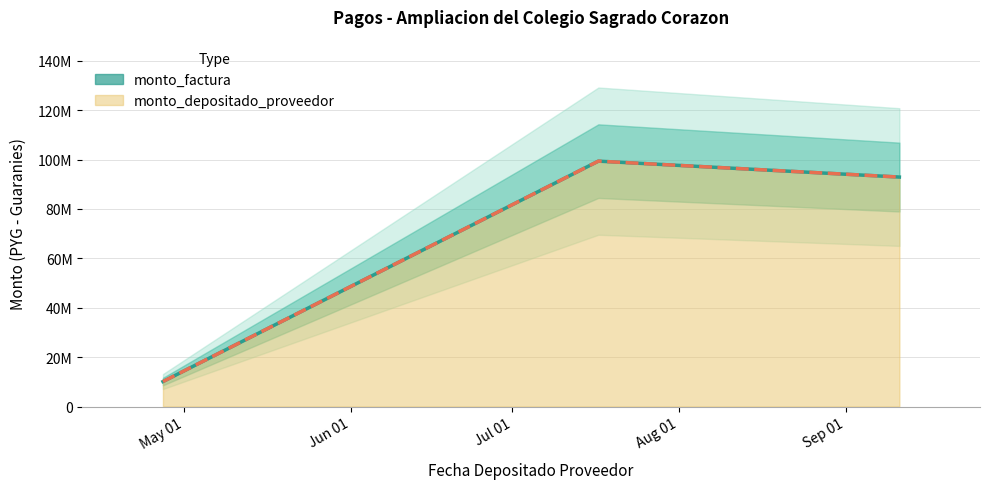

Between 2023-07-17 and 2023-09-11, which is larger?

2023-07-17